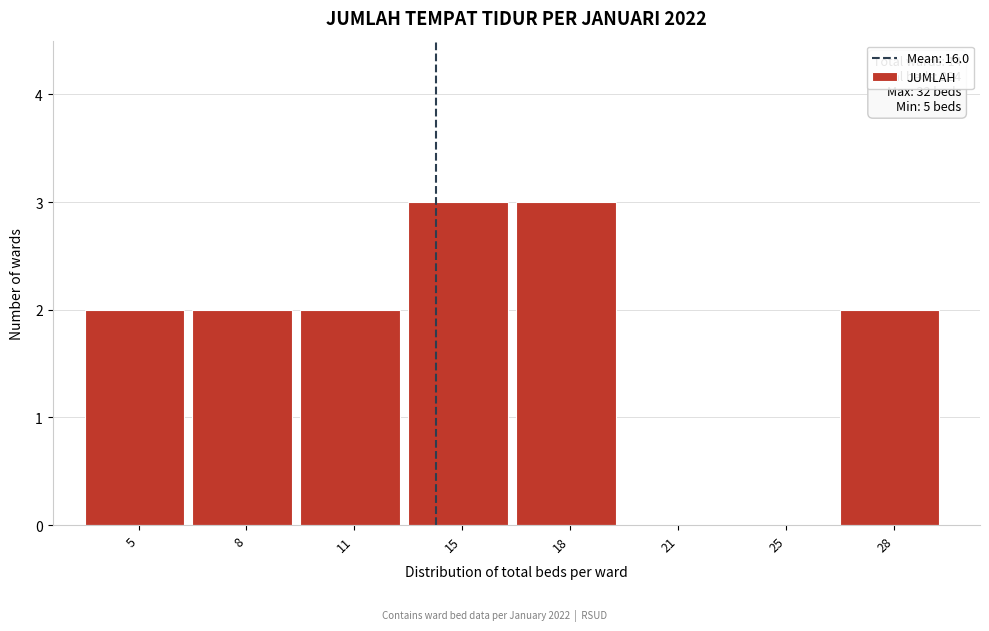

Reading left to right, transcribe all the data shown in this chart.

5=2	8=2	11=2	15=3	18=3	21=0	25=0	28=2